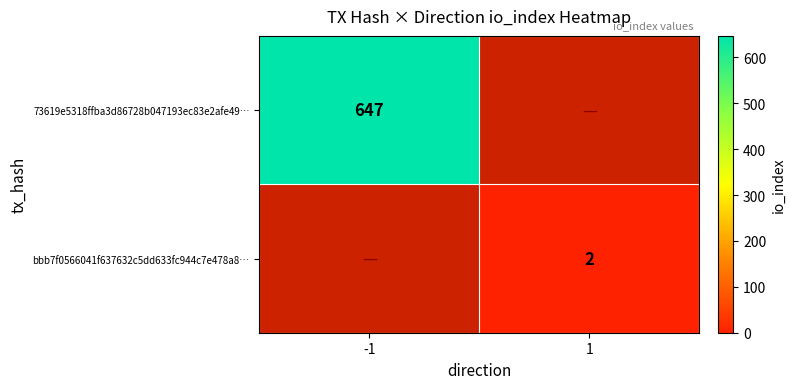

Is it true that bbb7f0566041f637632c5dd633fc944c7e478a8… equals 2 at 1?

True